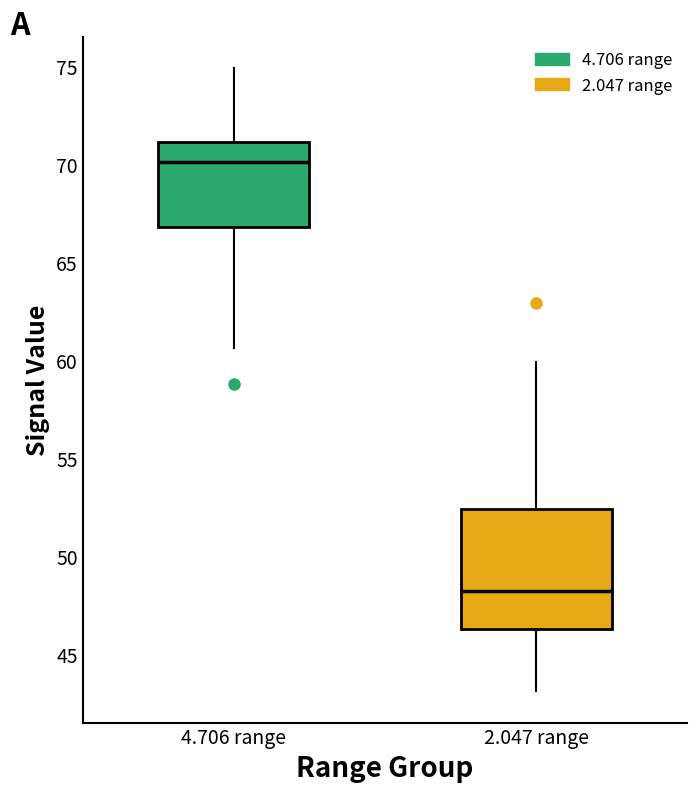

Where is the upper edge of the box for 2.047 range on the y-axis? The values are not printed on the chart, so give them approximately, as read against the axis.

52.5